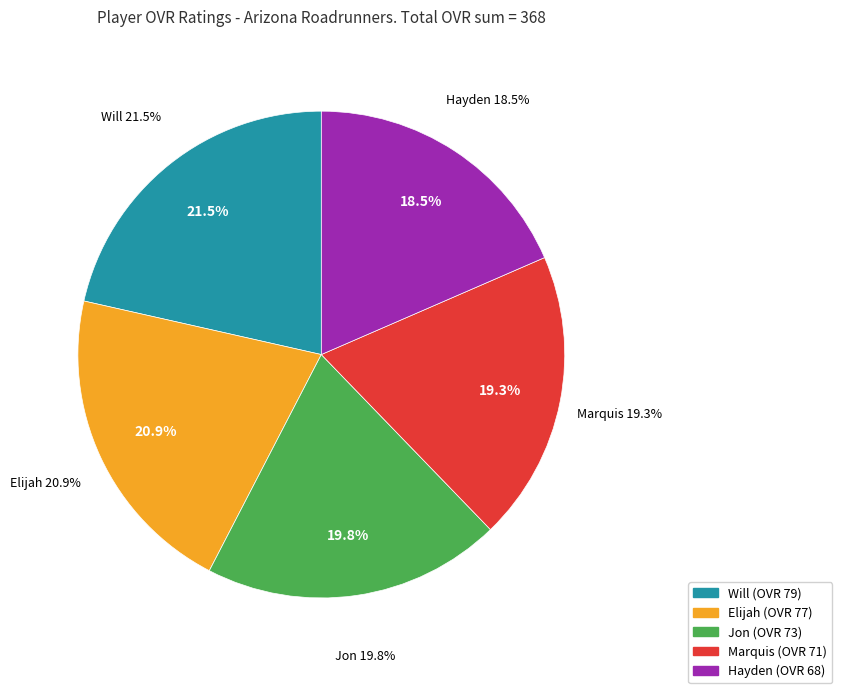

Count the number of slices in the pie.

5